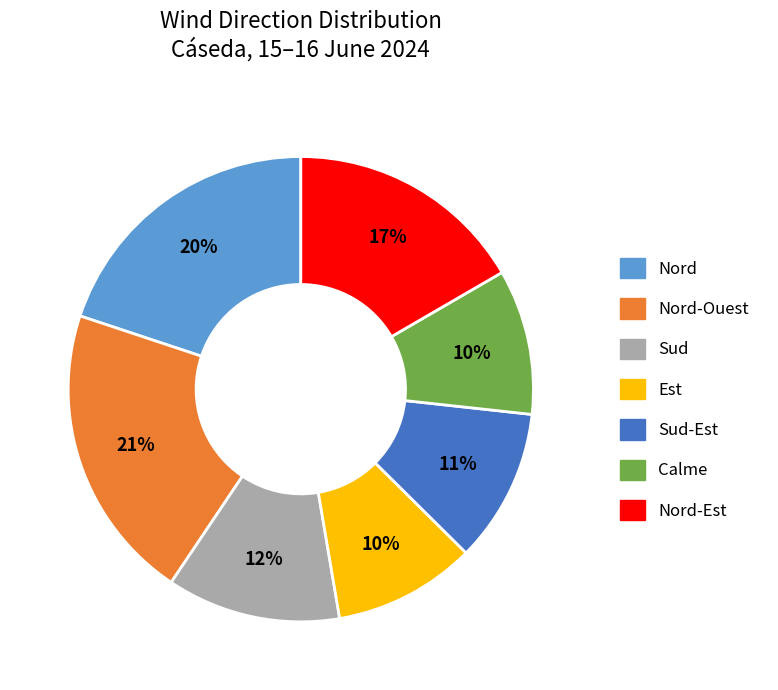

Is there any slice that represents more than half of the pie?

No